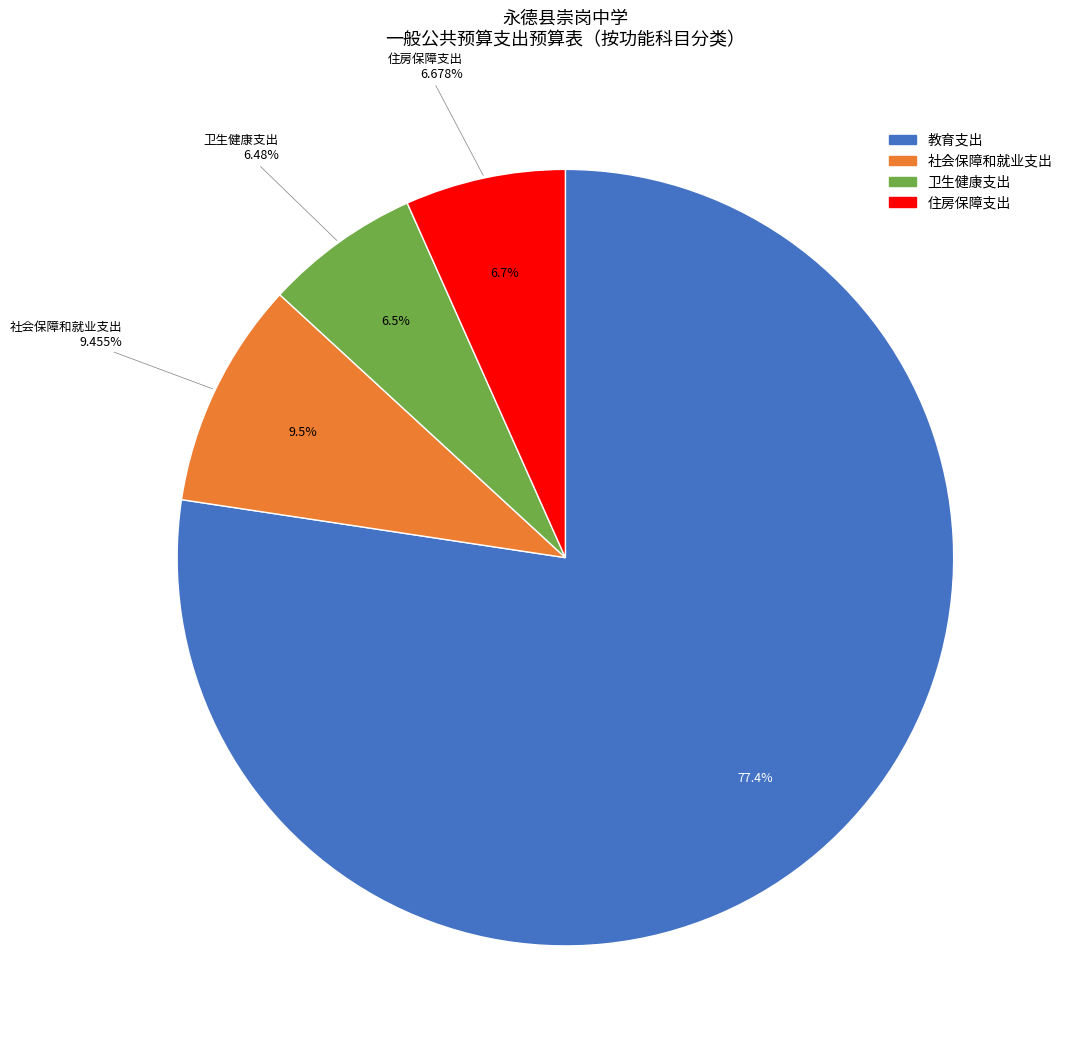

What is the largest slice in the pie chart?

教育支出